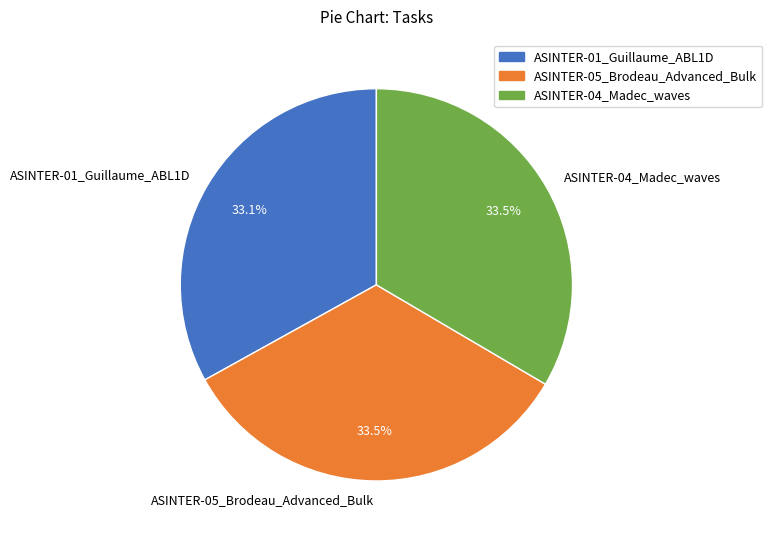

How many slices are in this pie chart?

3